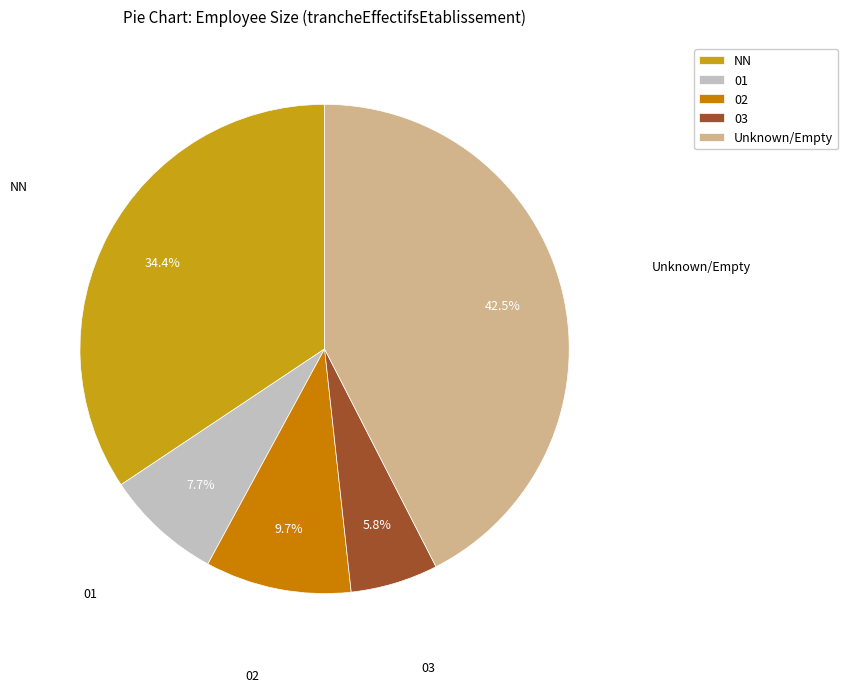

How much of the chart is everything except 02?

90.3%